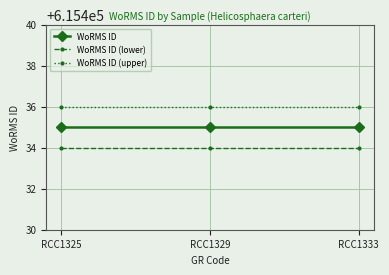

What is the approximate value of WoRMS ID (upper) at RCC1333?

615436